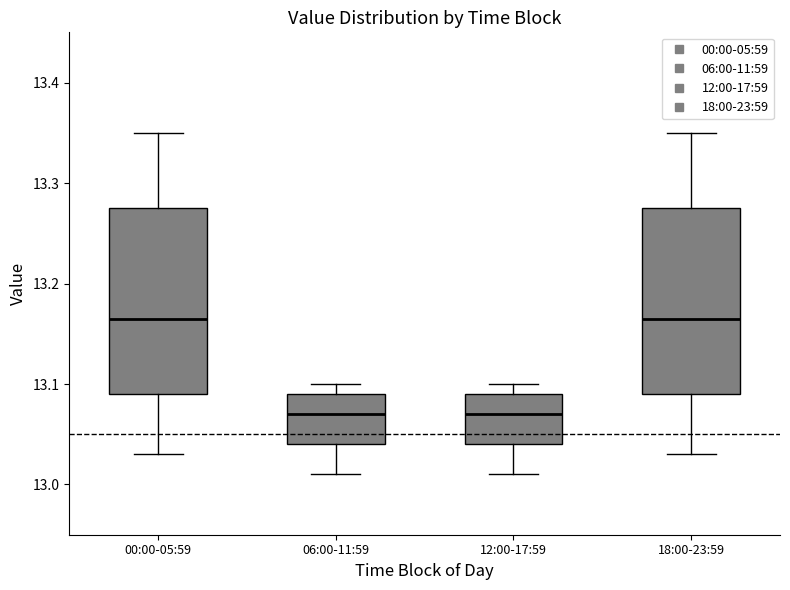

Where does the median line of the box for 18:00-23:59 sit on the y-axis? The values are not printed on the chart, so give them approximately, as read against the axis.

13.17